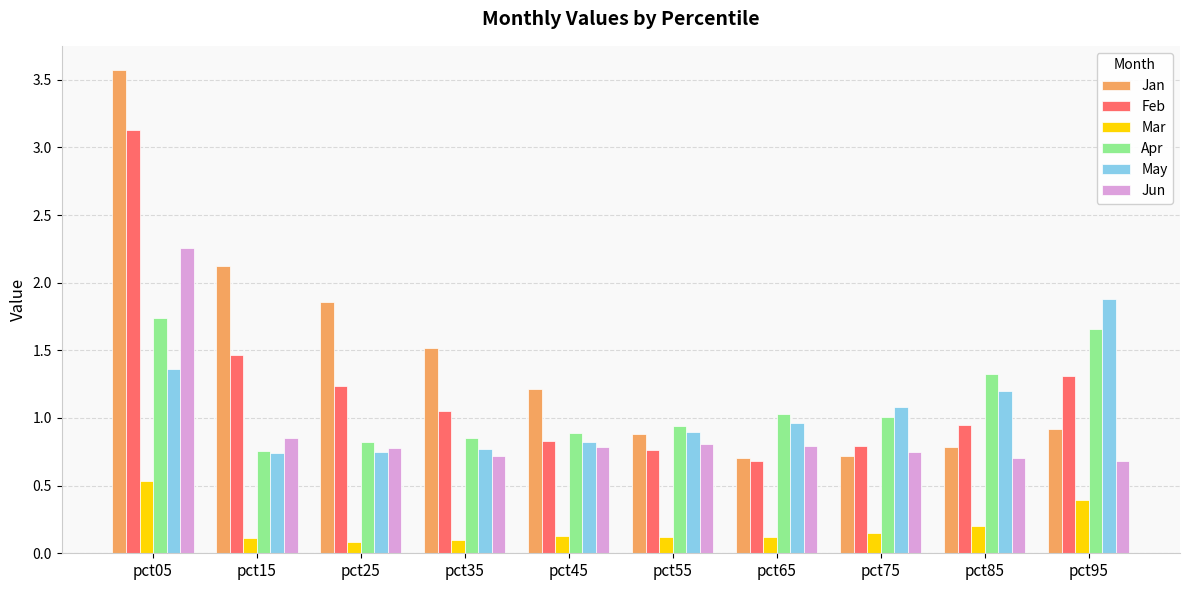

Which series has the largest total across all categories?

Jan